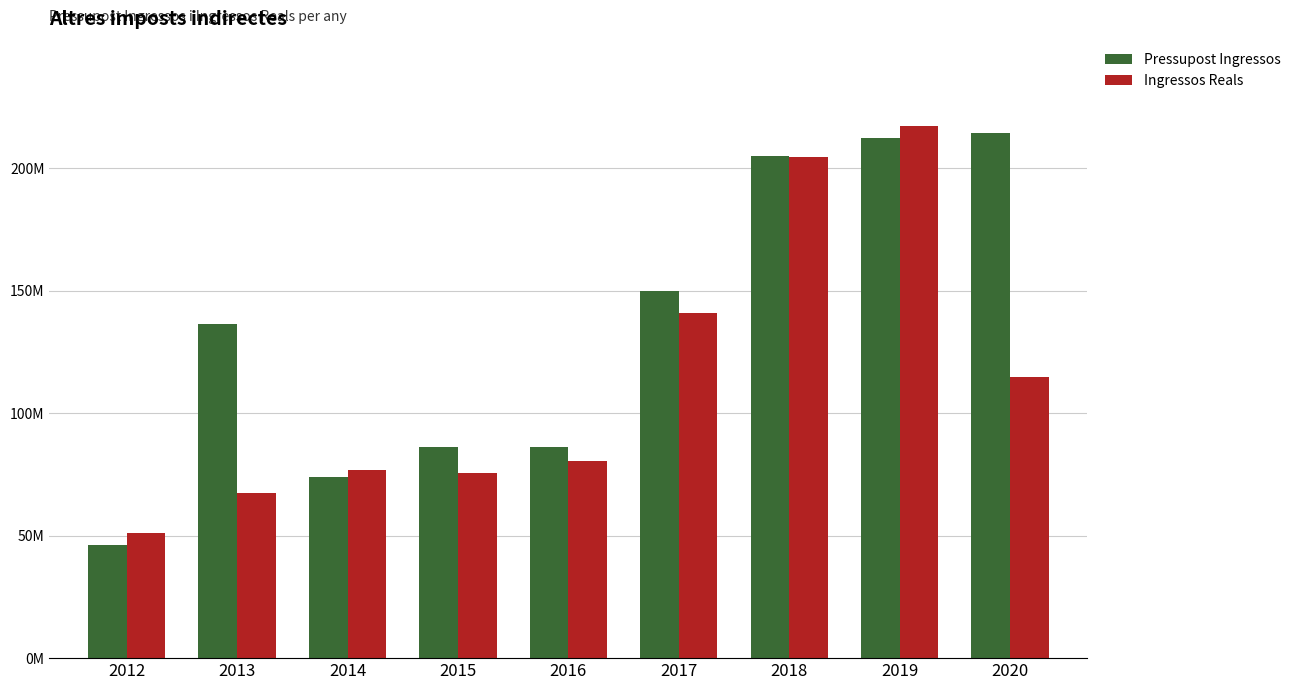

What is the value of the Ingressos Reals bar at the 5th from the left?

80536379.5